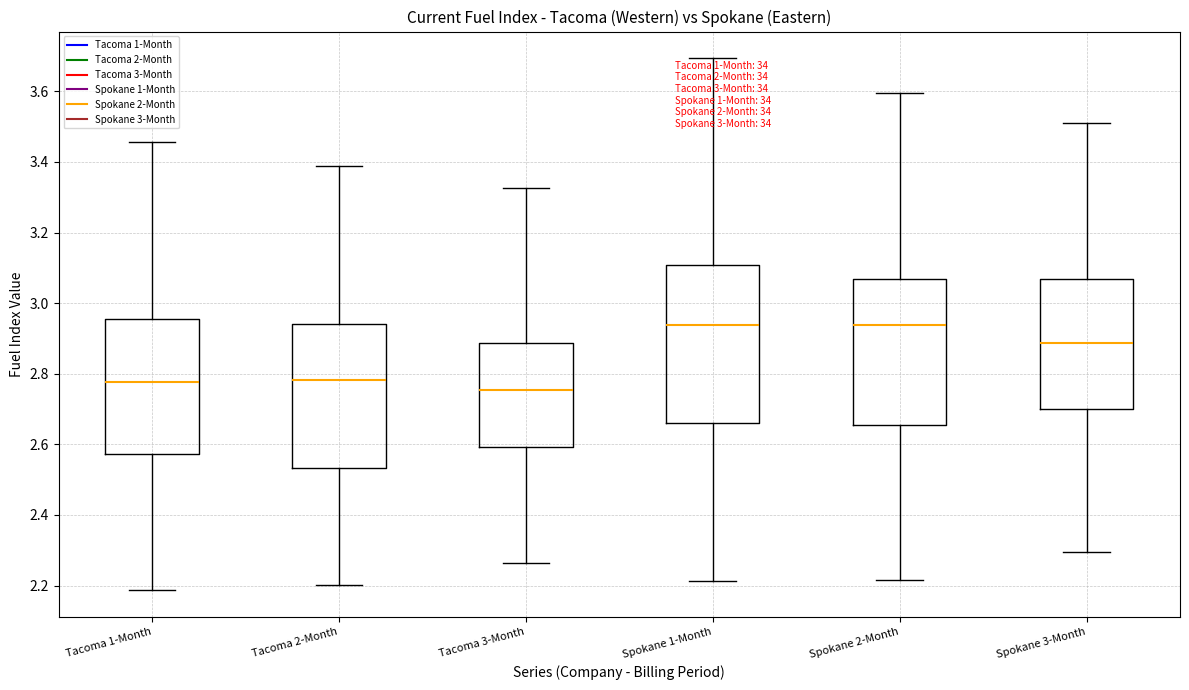

Which box has the lowest median line?

Tacoma 3-Month